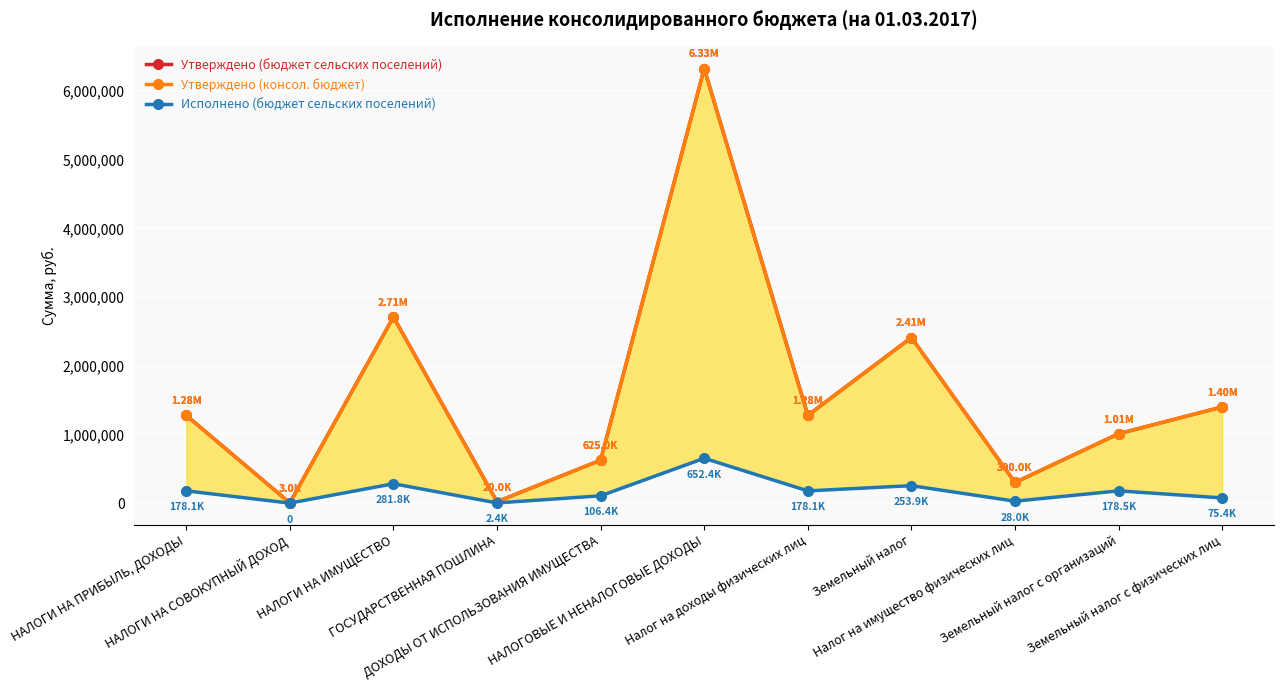

What position from the left is Налог на доходы физических лиц?

7